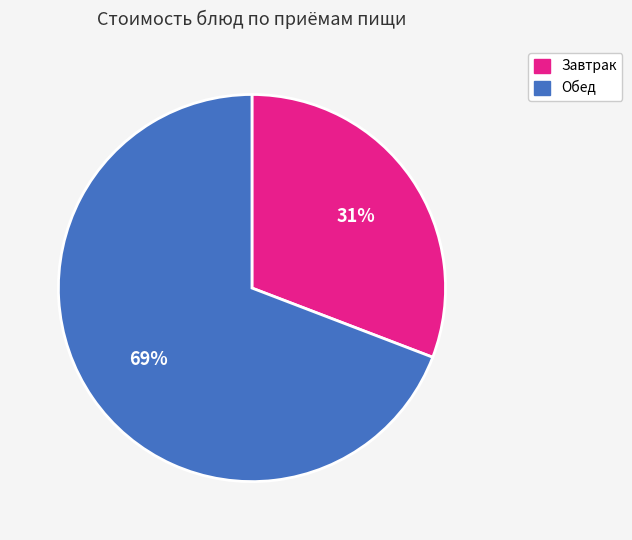

How many segments does this pie chart have?

2